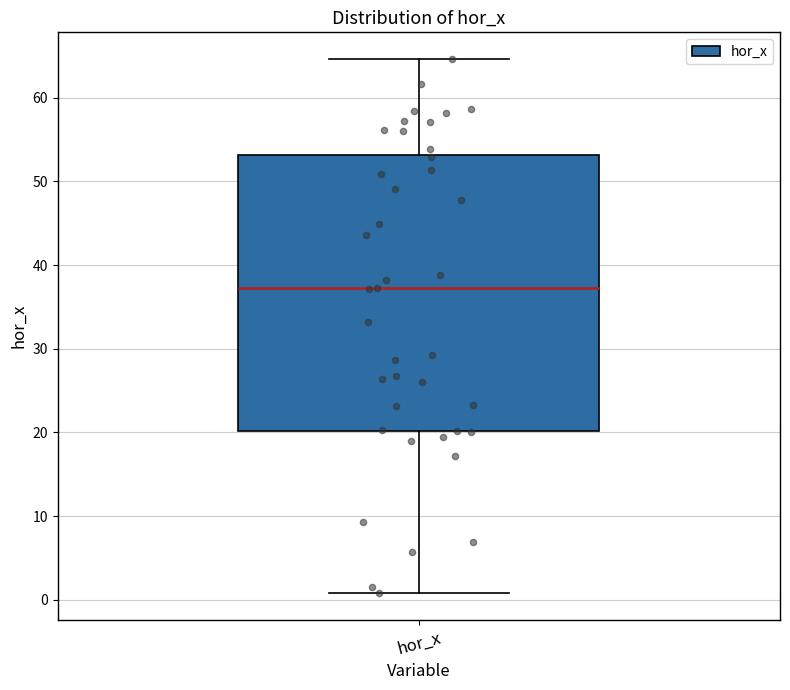

Where does the median line of the box for hor_x sit on the y-axis? The values are not printed on the chart, so give them approximately, as read against the axis.

37